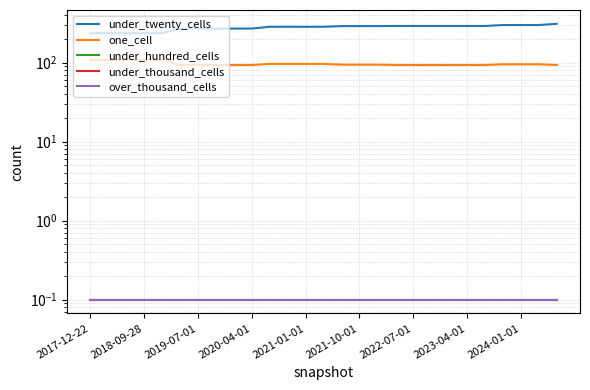

True or false: over_thousand_cells and under_hundred_cells intersect in this chart.

False